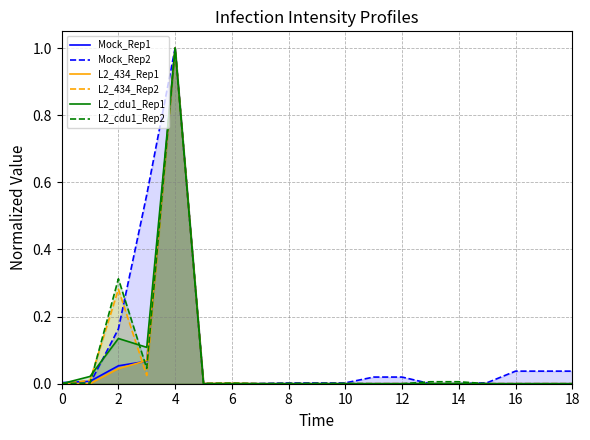

At 2, list the series in order from largest to smallest.

L2_cdu1_Rep2, L2_434_Rep2, Mock_Rep2, L2_cdu1_Rep1, Mock_Rep1, L2_434_Rep1